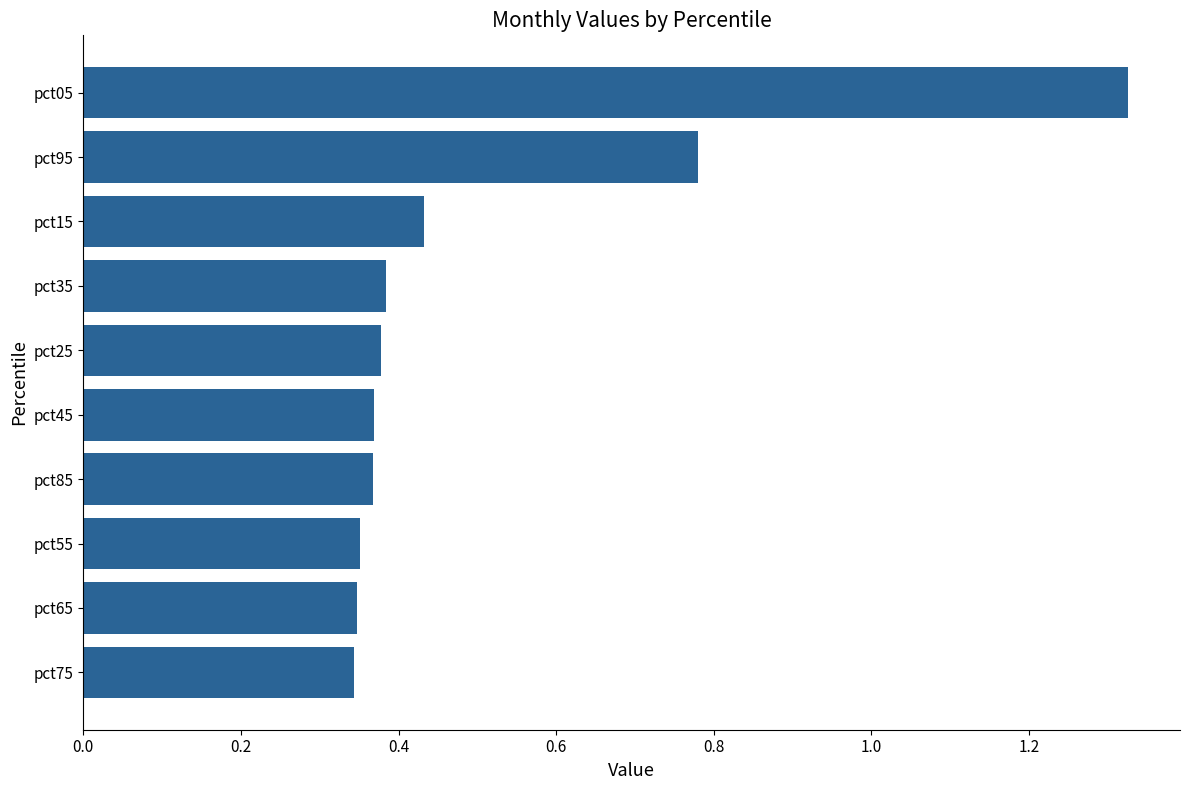

Count the number of data series in this chart.

1